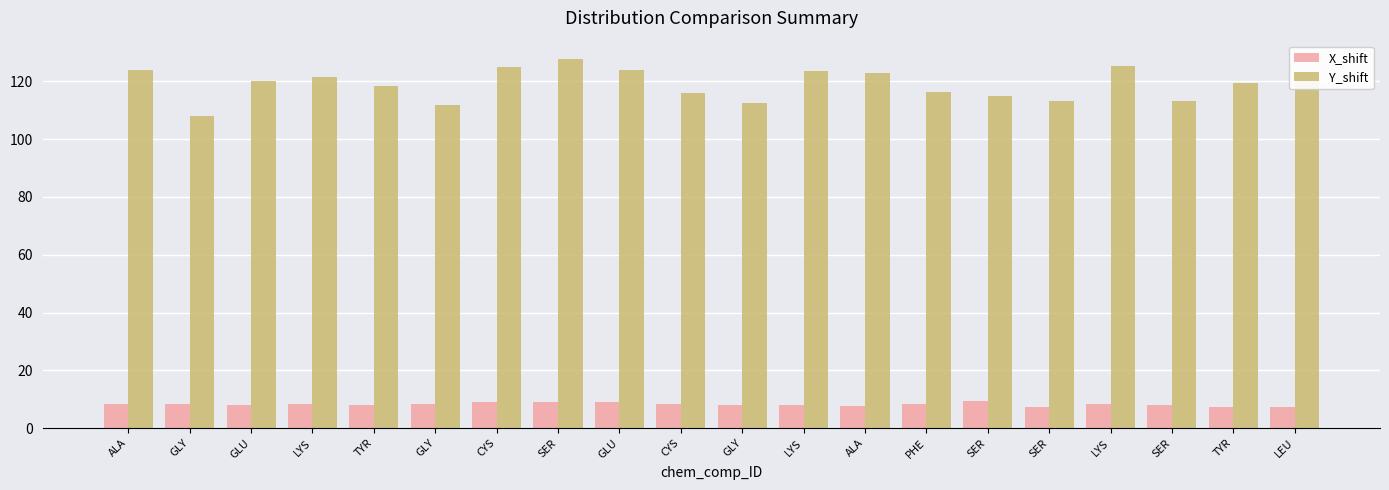

How many bars are there in total?

40